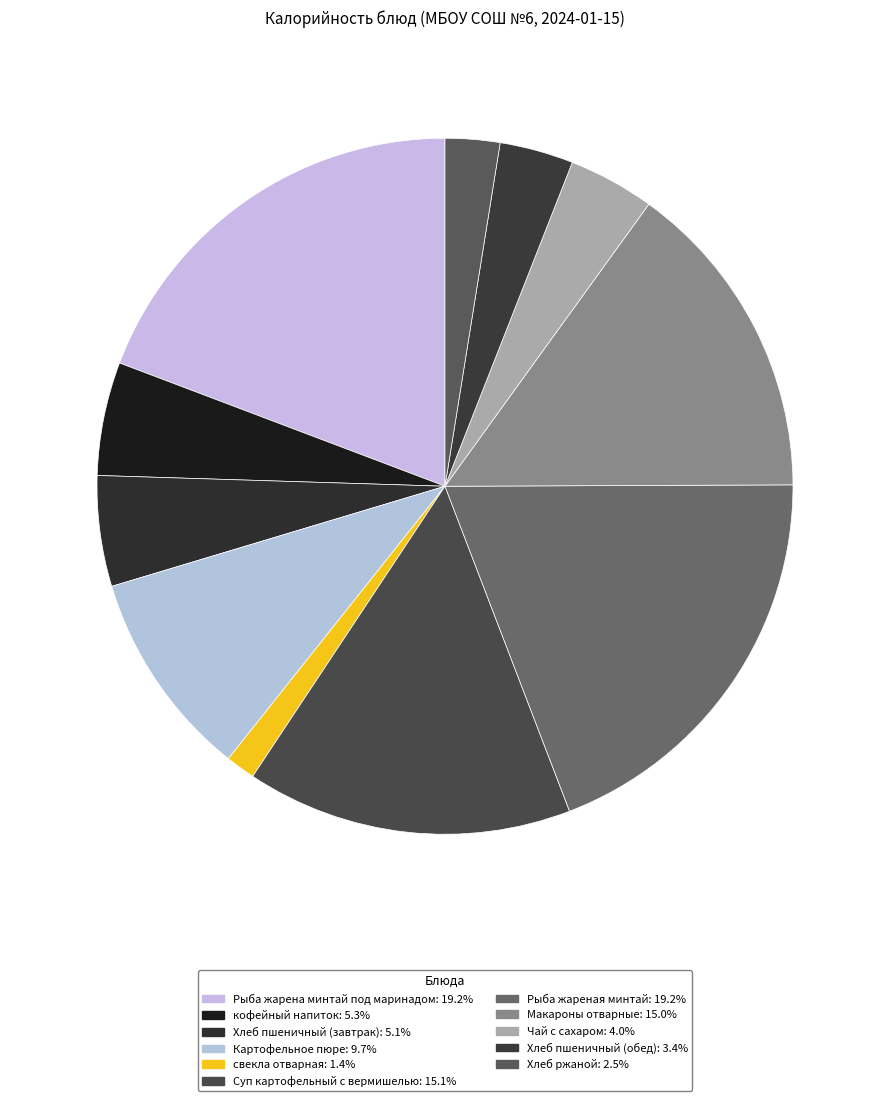

To the nearest percent, what is the difference between the largest and smallest slice percentages?

18%